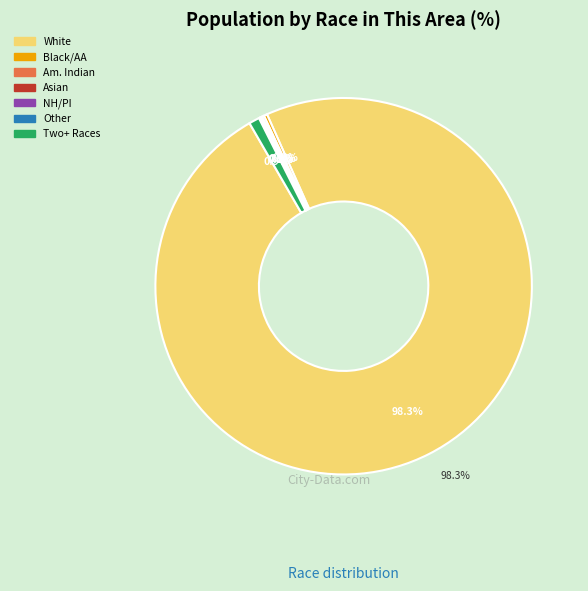

Between American Indian and Alaska Native and Some Other Race alone, which is larger?

American Indian and Alaska Native